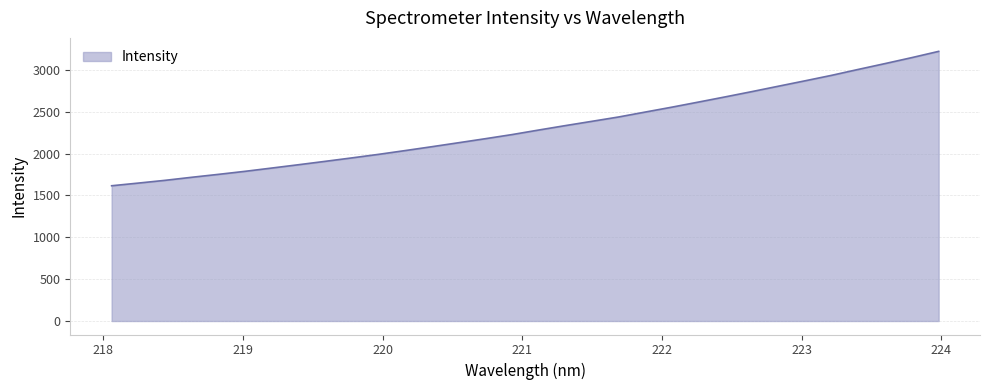

What is the smallest value displayed?

1616.3